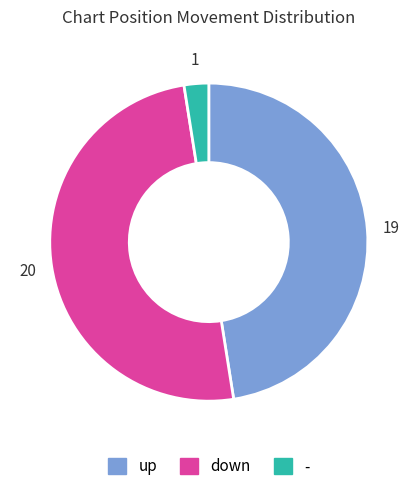

Is it true that up is 39% of the pie?

False